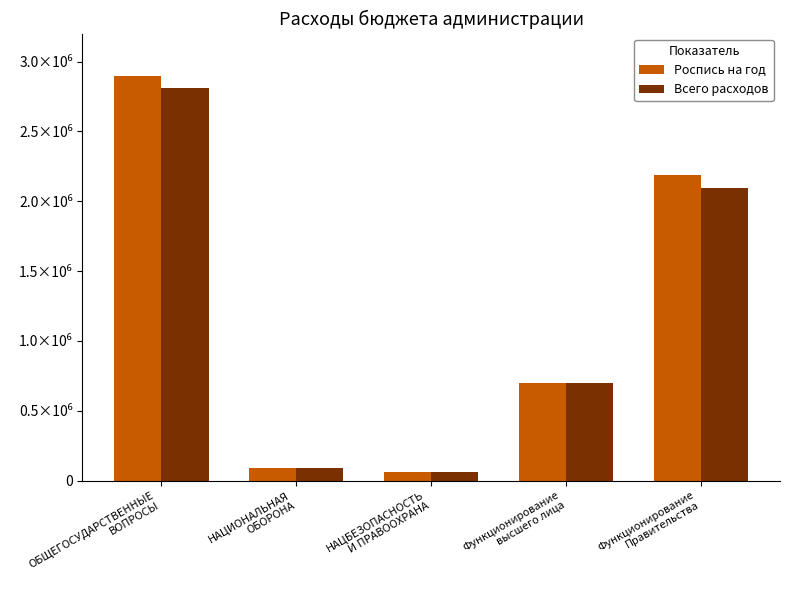

Is it true that Всего расходов equals 81457.2 at НАЦБЕЗОПАСНОСТЬ
И ПРАВООХРАНА?

False